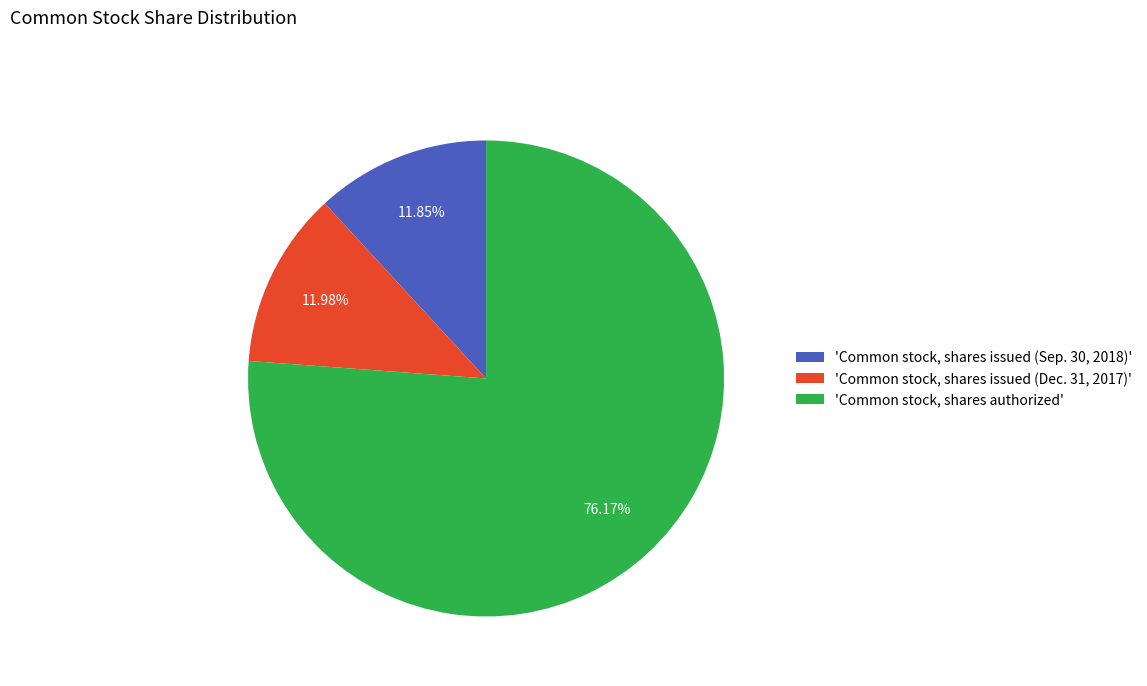

Which category has the biggest portion of the pie?

'Common stock, shares authorized'